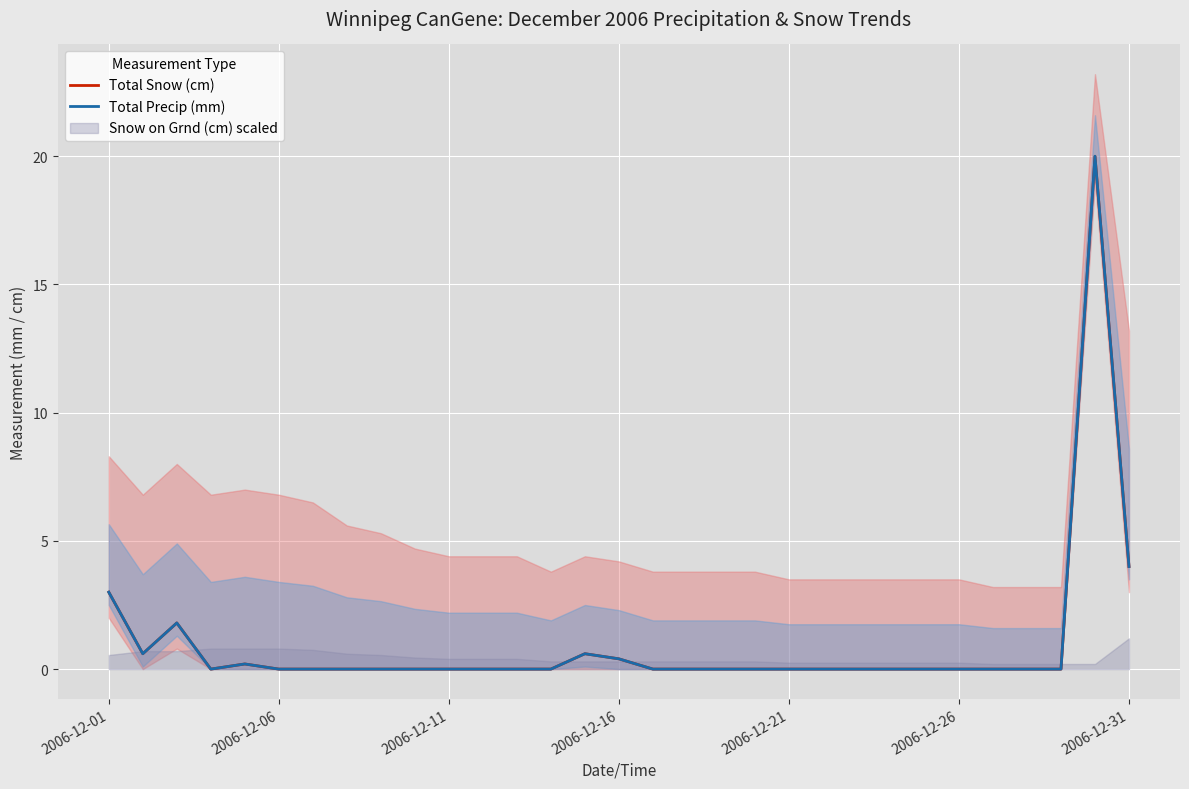

Does the chart display data point markers on the line(s)?

No